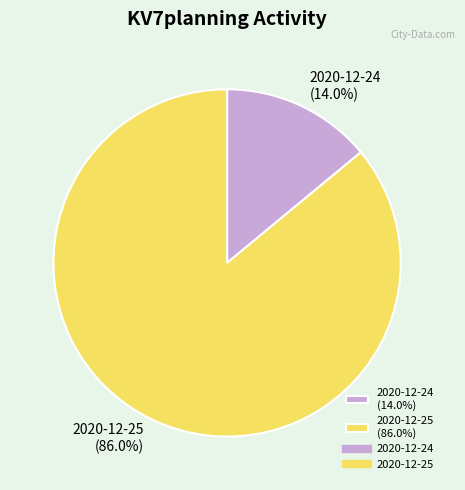

Does 2020-12-24 account for over 50% of the chart?

No